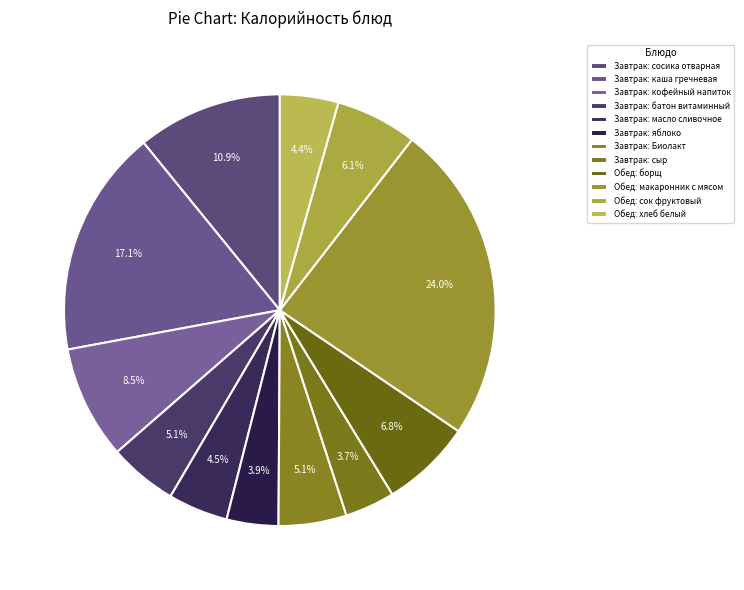

Count the number of slices in the pie.

12